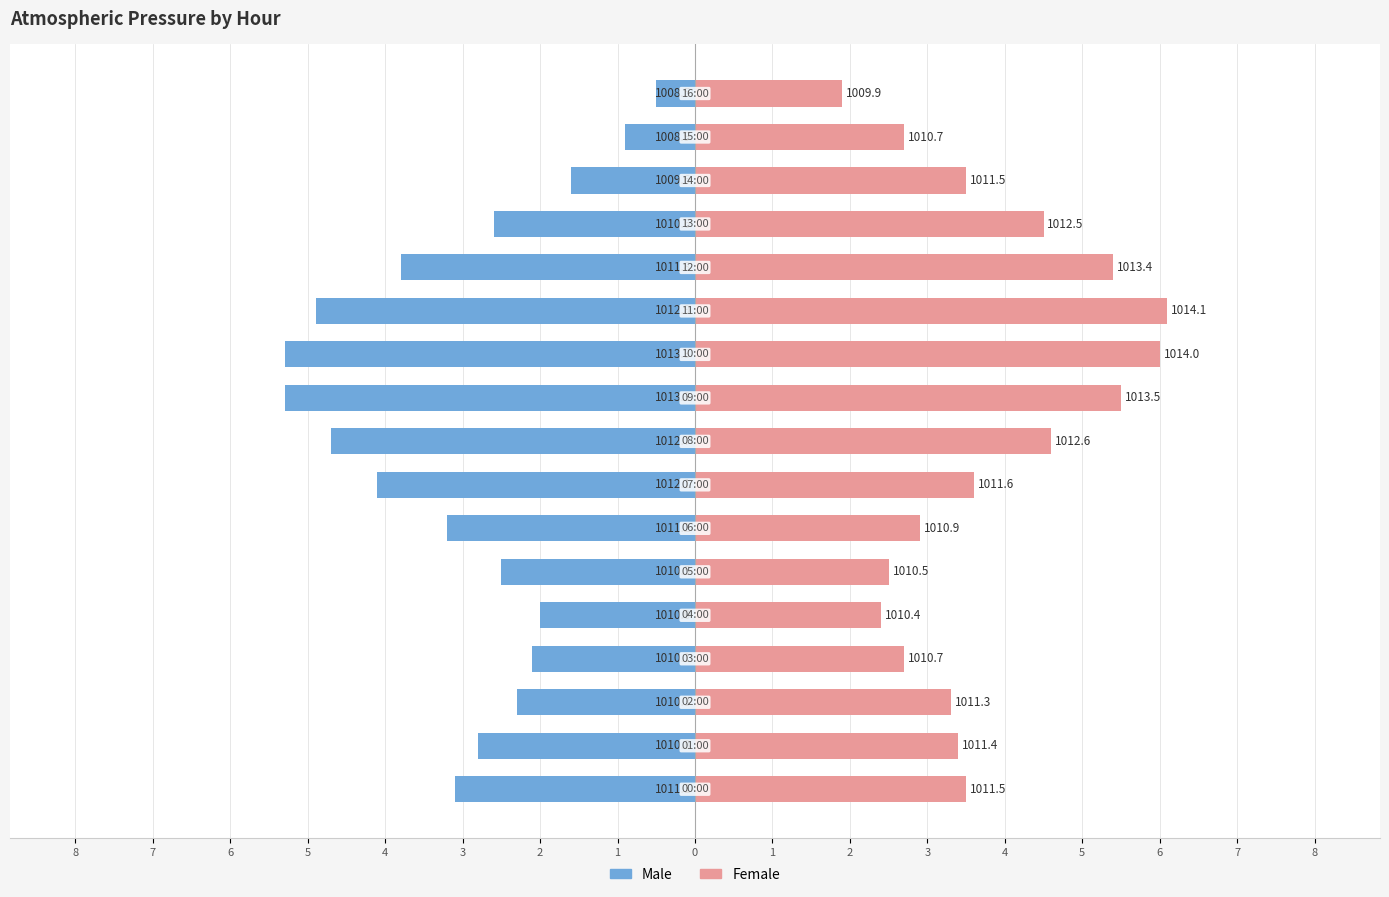

List the series in order of their overall mean, lowest first.

Male, Female